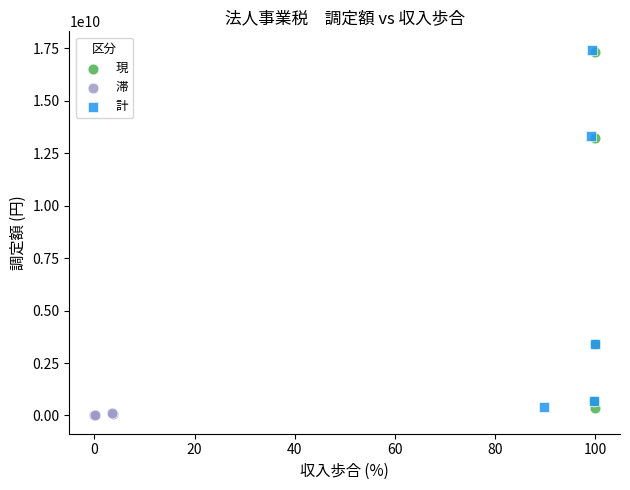

Which series has the largest Y range (max minus min)?

計